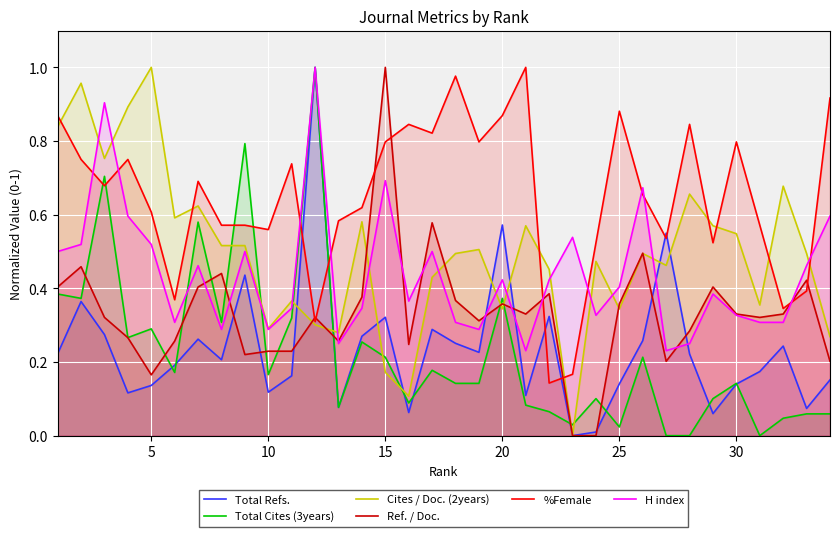

Which category has the highest value in the Ref. / Doc. series?

15